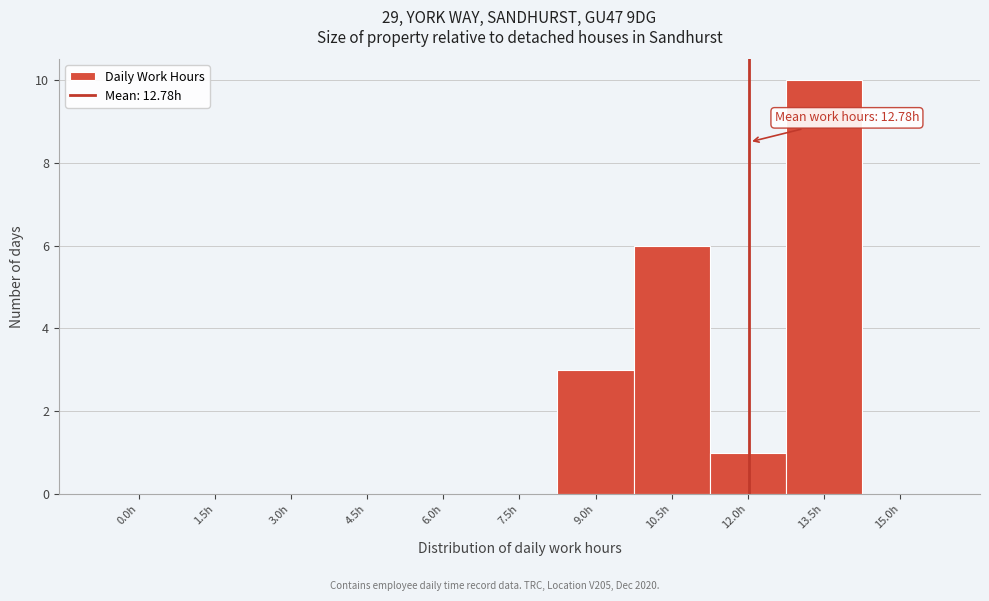

Reading left to right, extract all data points from this chart.

0.0h=0	1.5h=0	3.0h=0	4.5h=0	6.0h=0	7.5h=0	9.0h=3	10.5h=6	12.0h=1	13.5h=10	15.0h=0